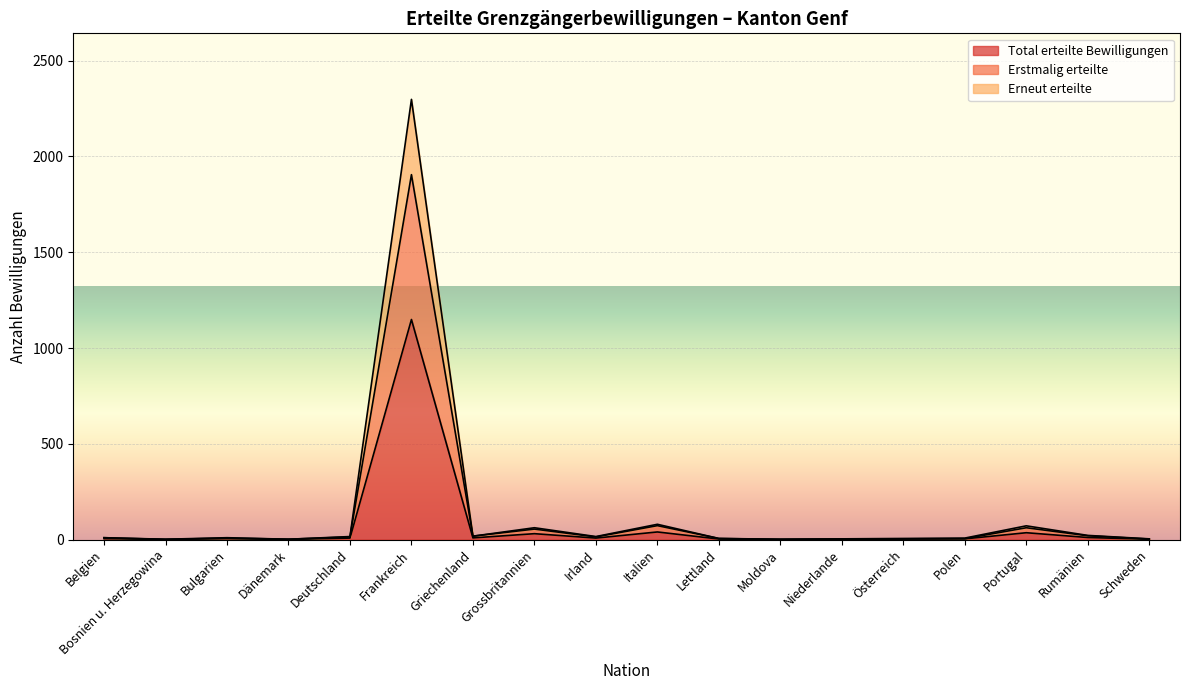

What is the total value across all series at Deutschland?

38